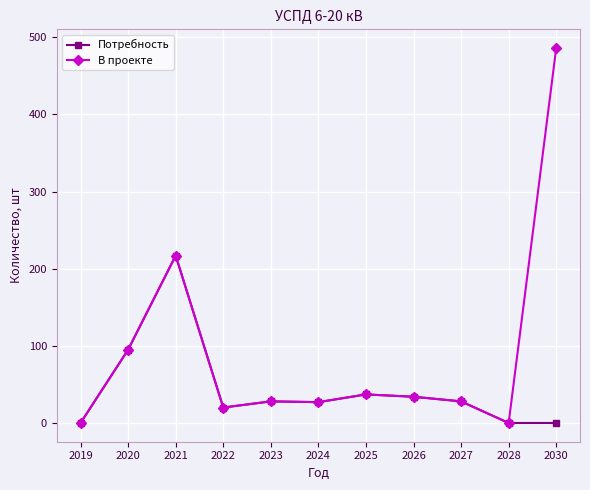

Count the number of data series in this chart.

2